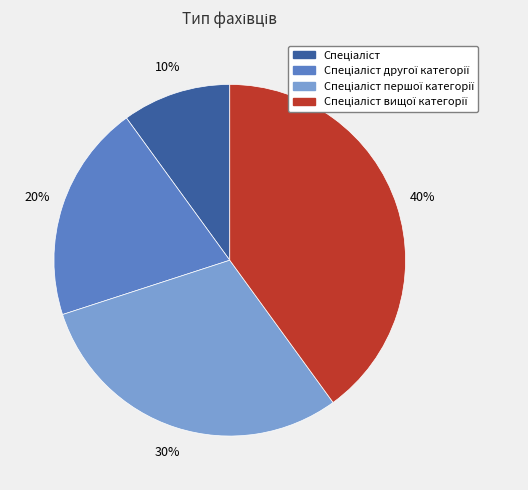

To the nearest percent, what is the difference between the largest and smallest slice percentages?

30%